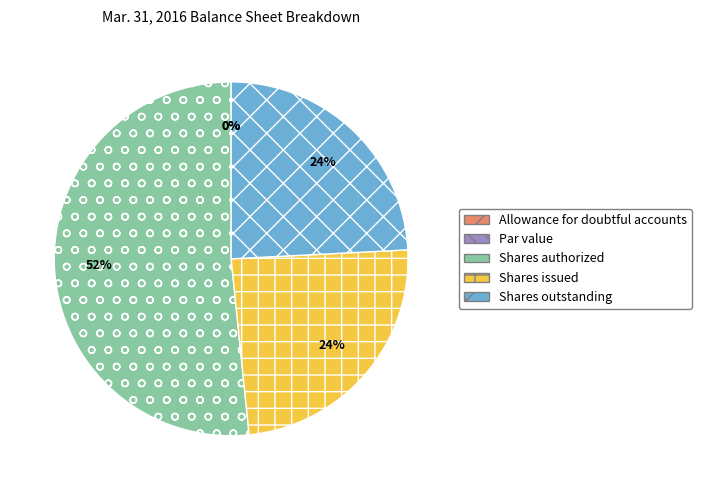

True or false: Shares authorized accounts for 52% of the total.

True